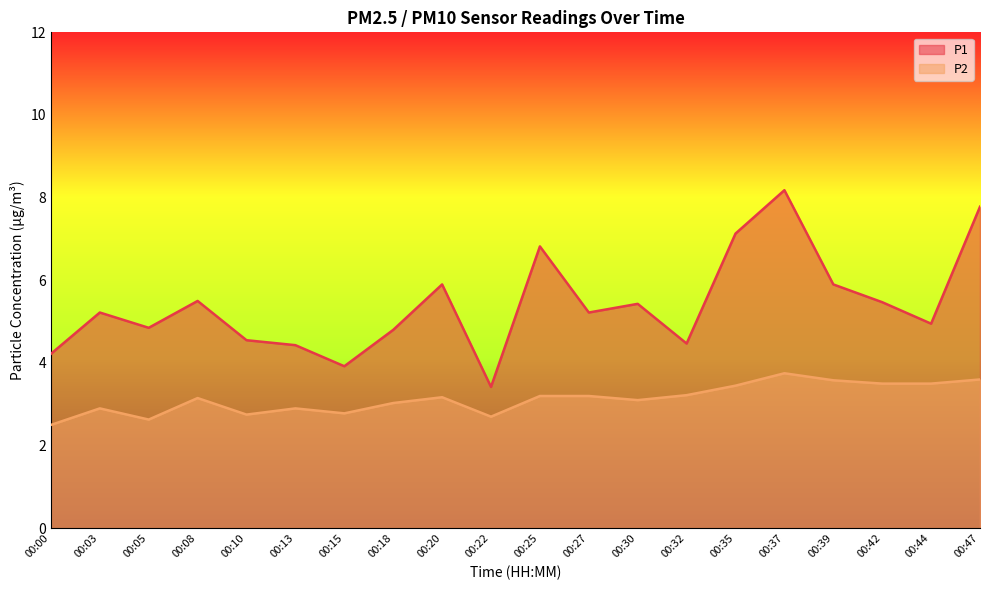

Which label corresponds to the smallest value in the chart?

00:00